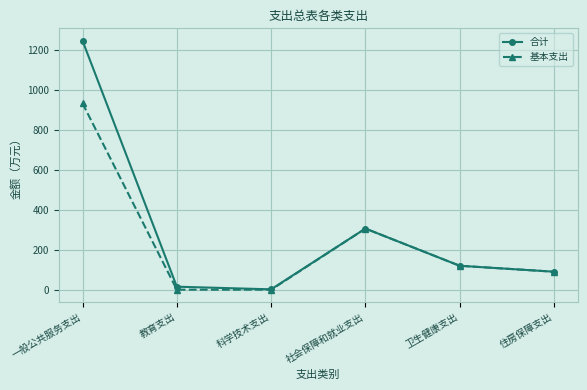

What is the difference between the maximum and minimum values in the 合计 series?

1243.5